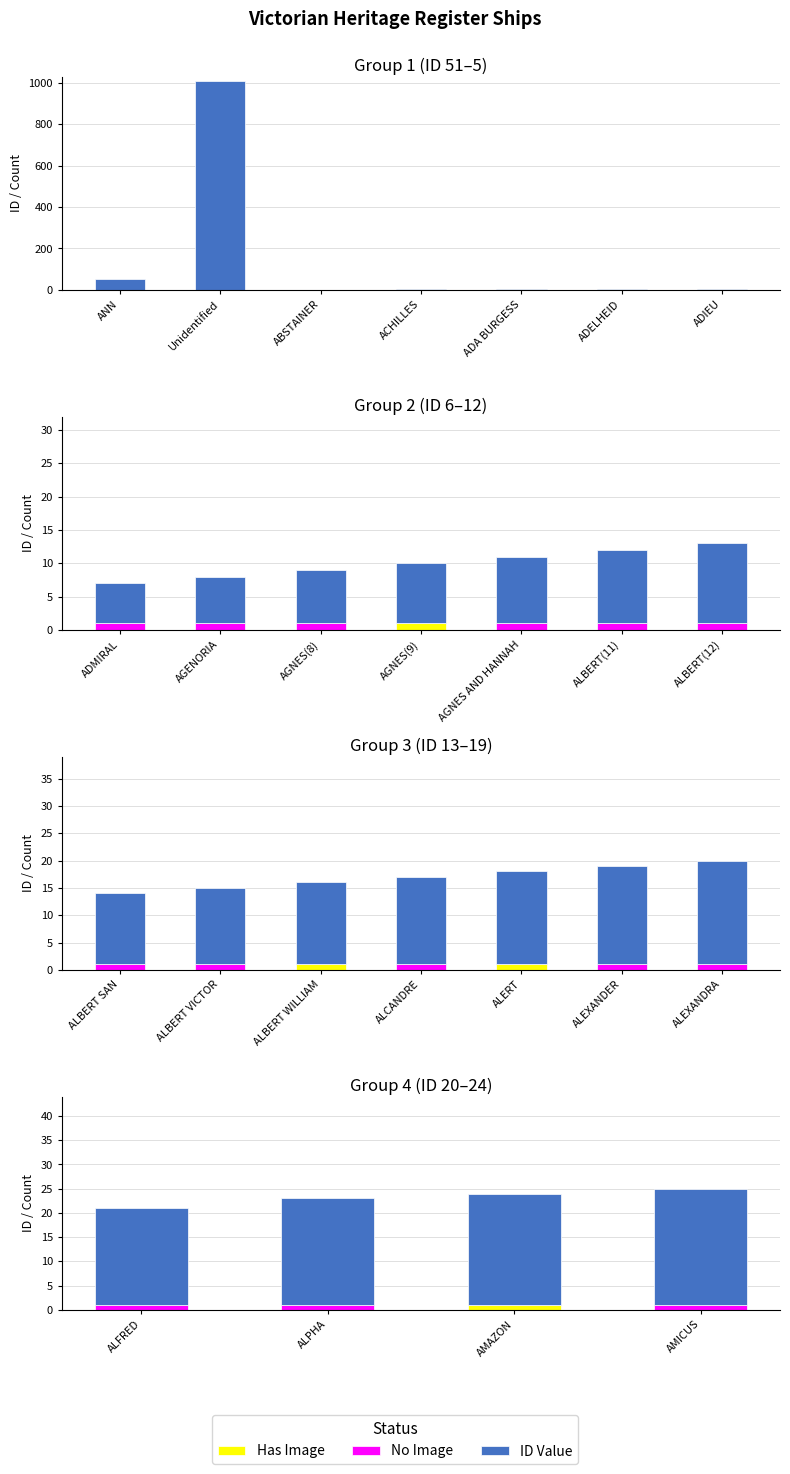

What are all the series names shown in the legend?

Has Image, No Image, ID Value